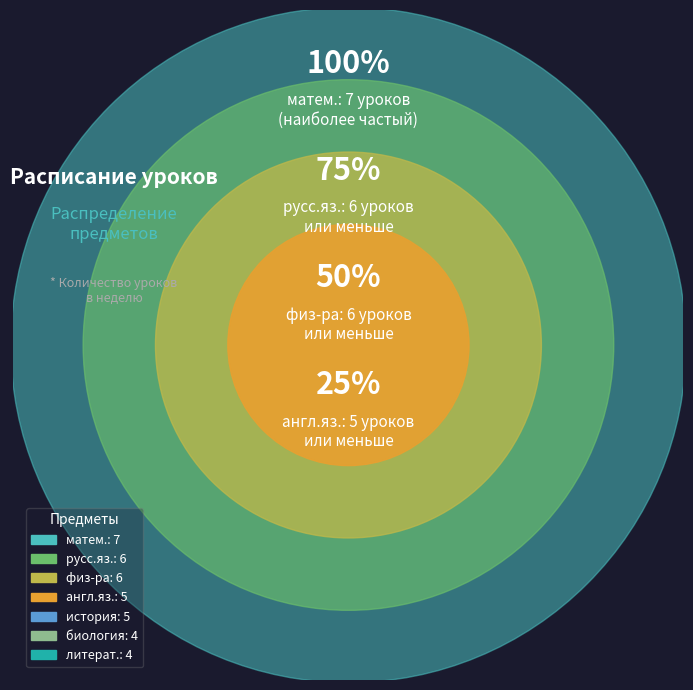

To the nearest percent, what is the average slice percentage?

14%